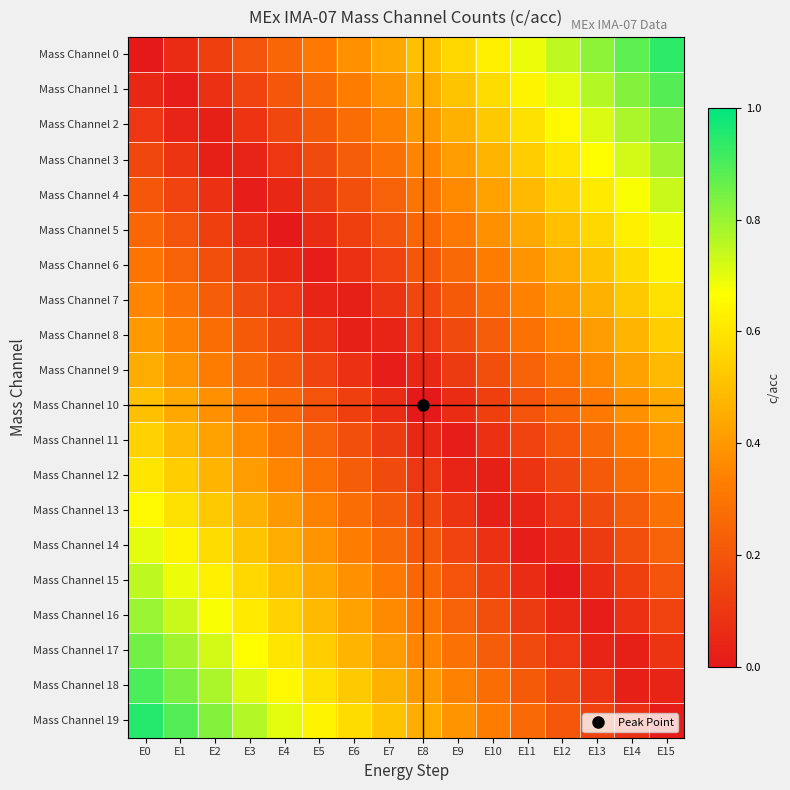

How many categories are shown in the chart?

16